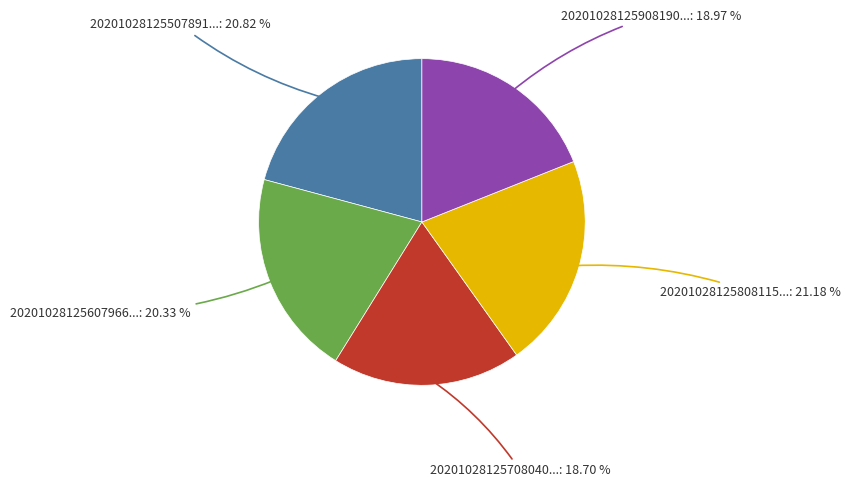

Is there any slice that represents more than half of the pie?

No